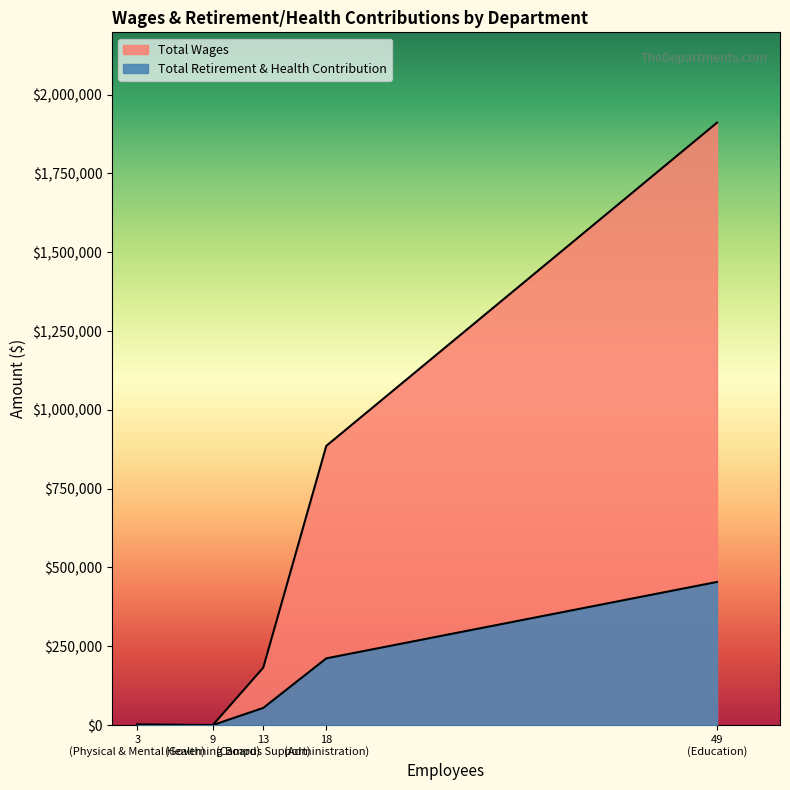

Which series has the widest spread of values?

Total Wages